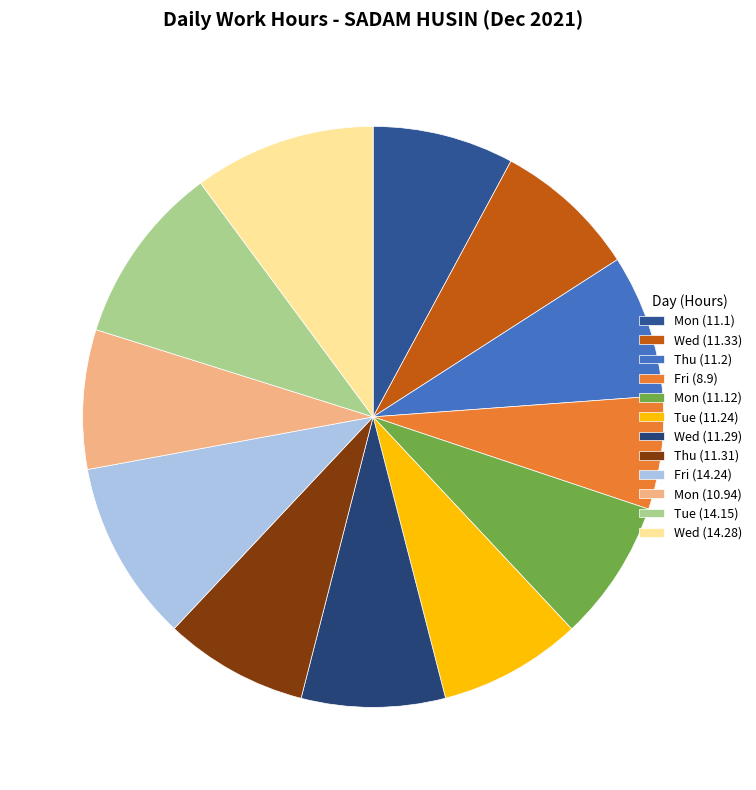

What is the largest slice in the pie chart?

Wed (14.28)